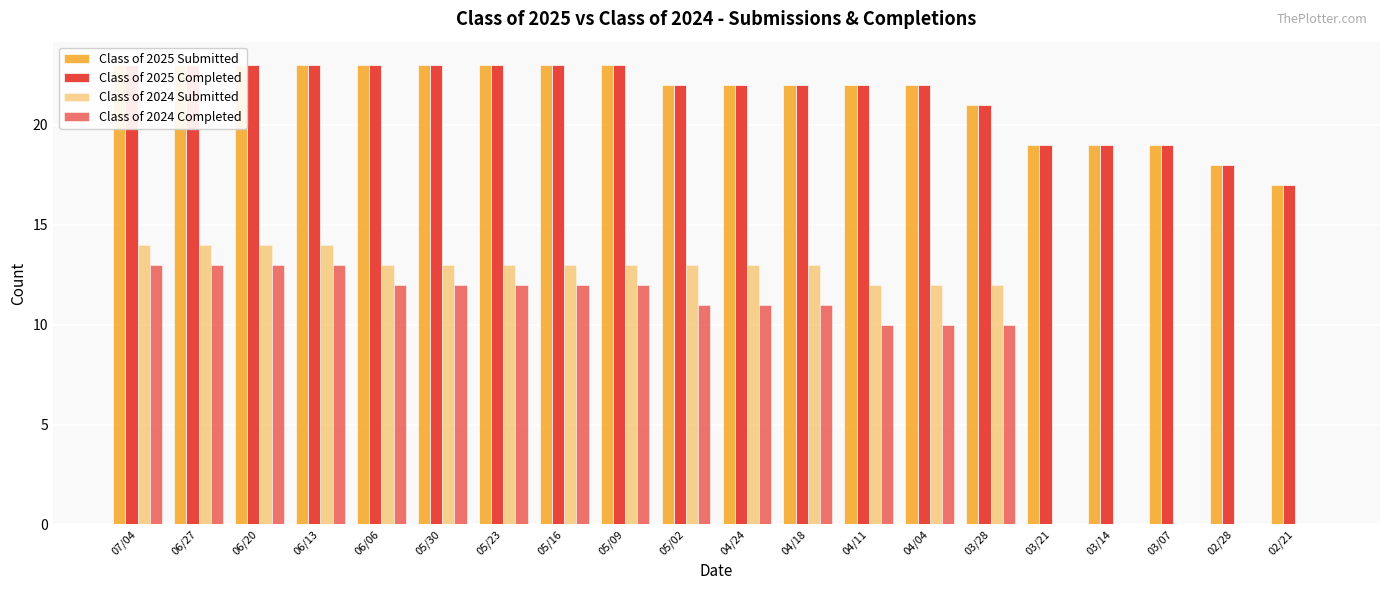

What are all the series names shown in the legend?

Class of 2025 Submitted, Class of 2025 Completed, Class of 2024 Submitted, Class of 2024 Completed